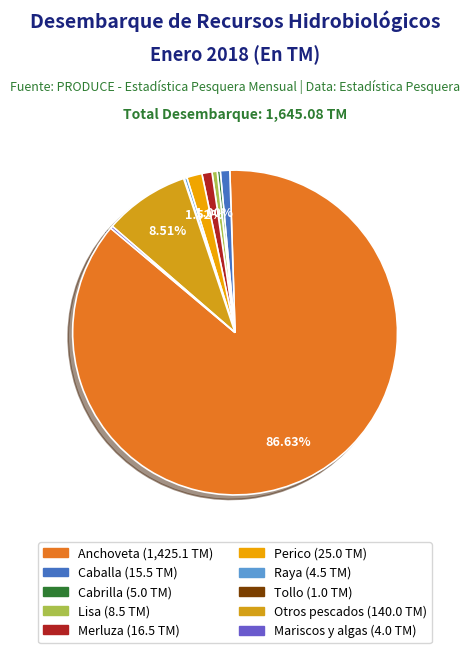

The Merluza slice represents 9% of the pie. True or false?

False